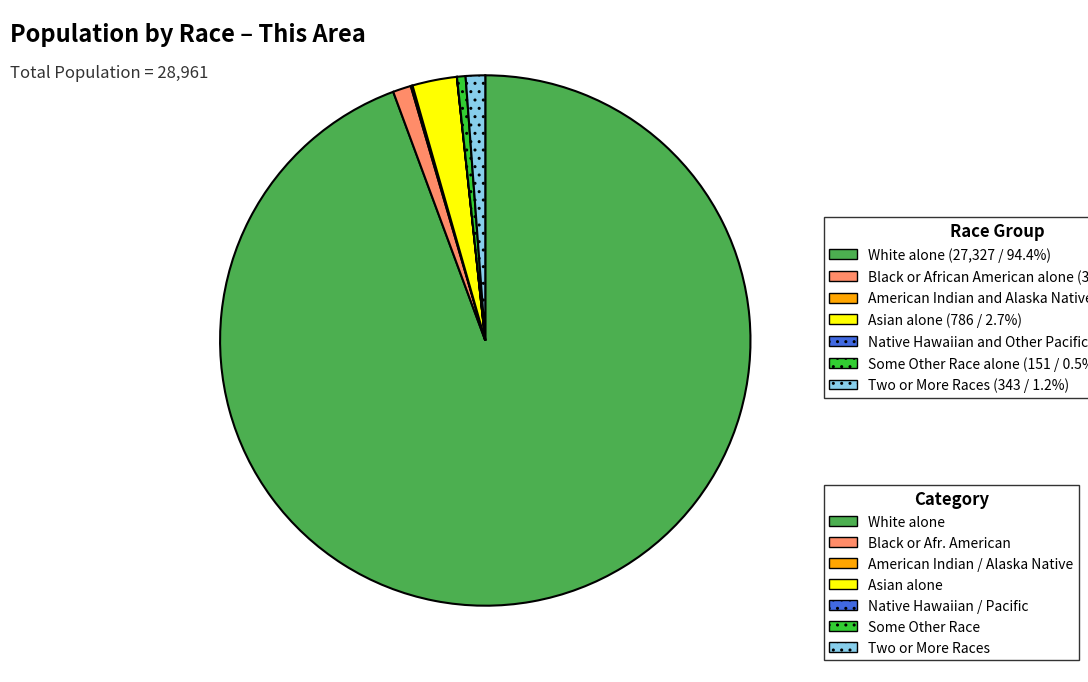

Does any single category account for the majority?

Yes